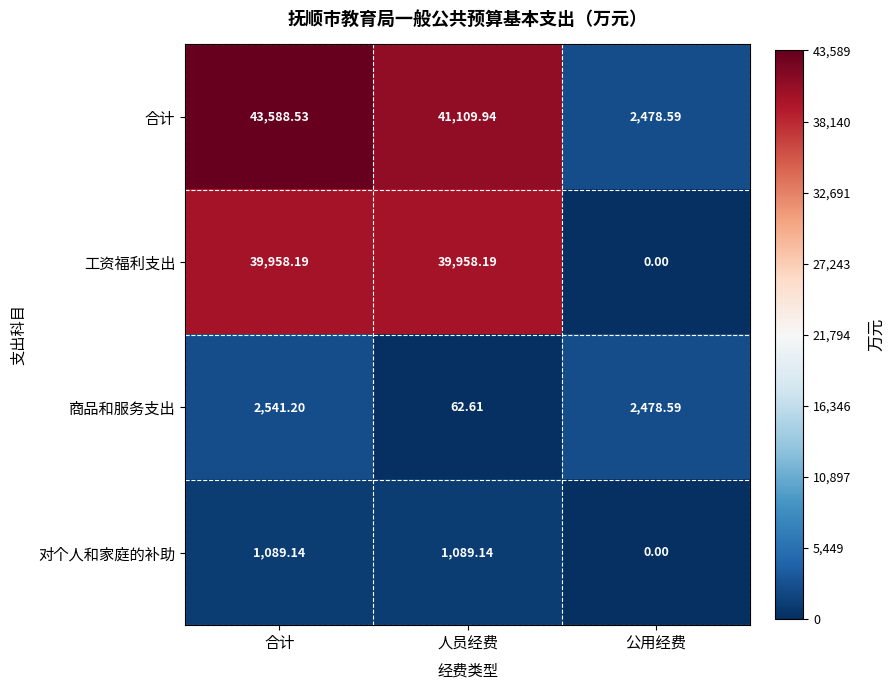

Which series changed the most between 合计 and 公用经费?

合计